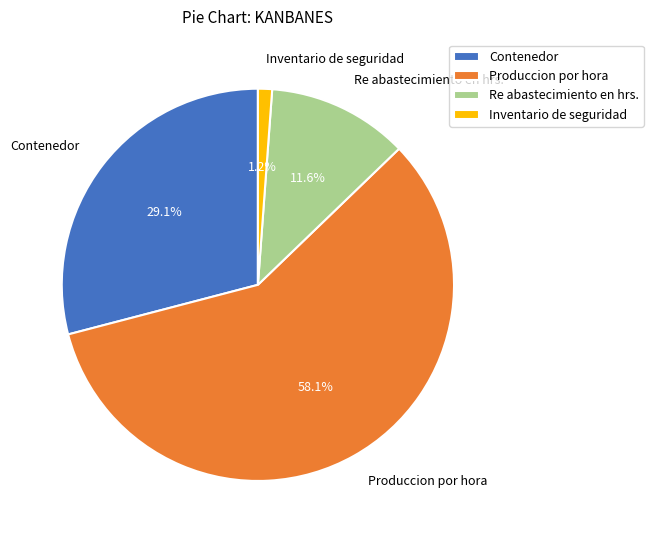

Is Produccion por hora the majority of the pie?

Yes